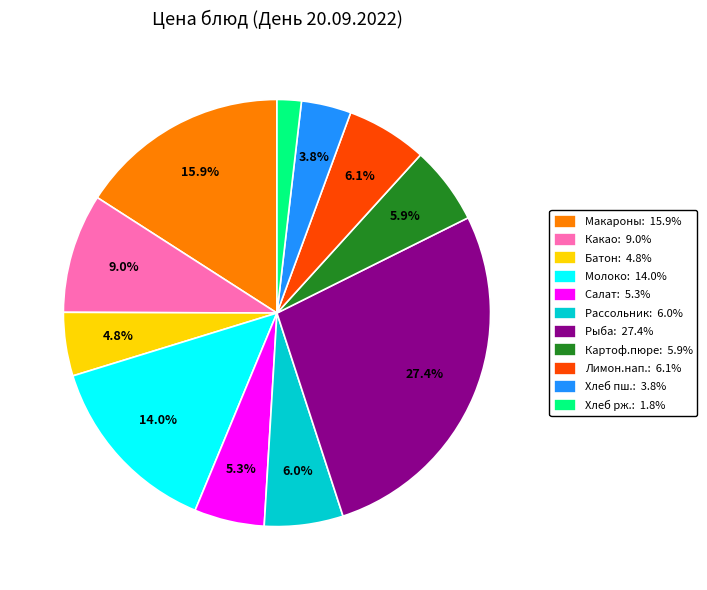

Do Рыба: 27.4% and Молоко: 14.0% together represent more than half of the pie?

No